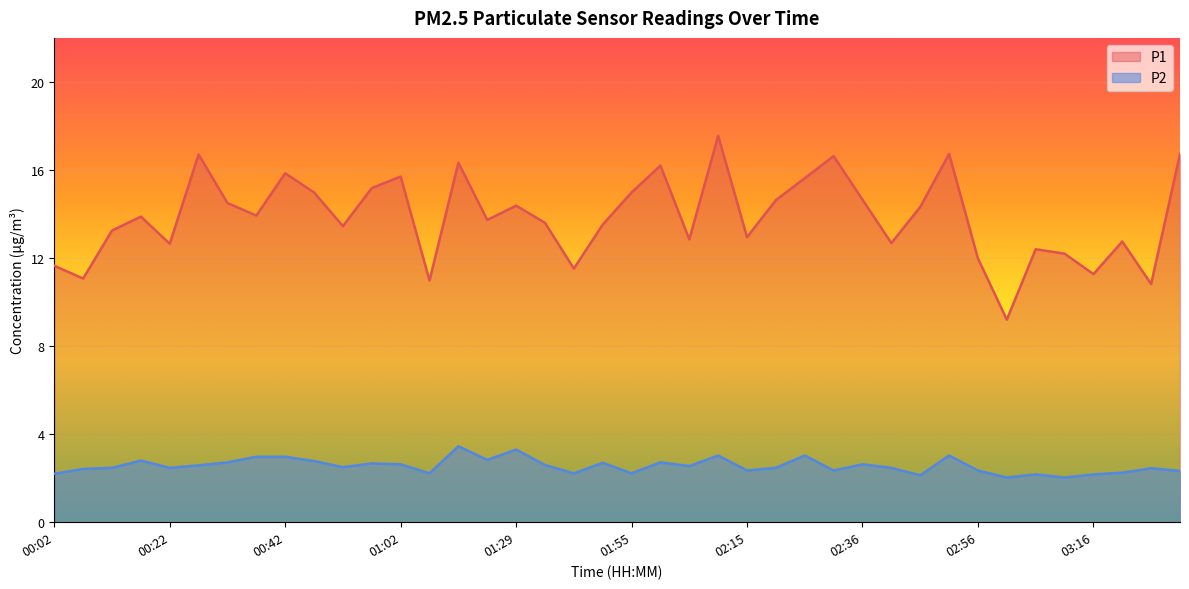

Where is the first local minimum for P1?

00:07